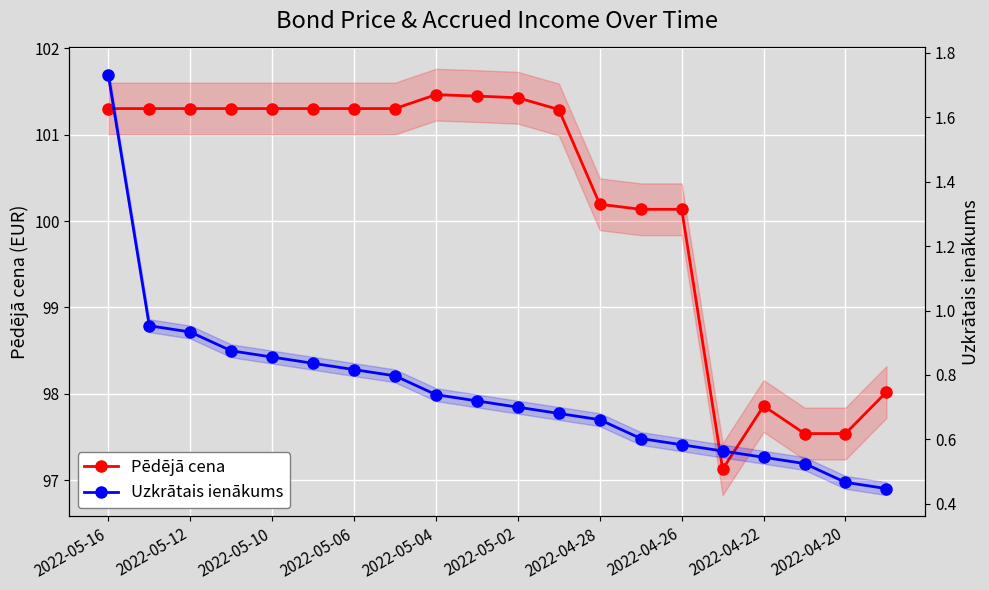

Where is Pēdējā cena nearest to the value 99?

19